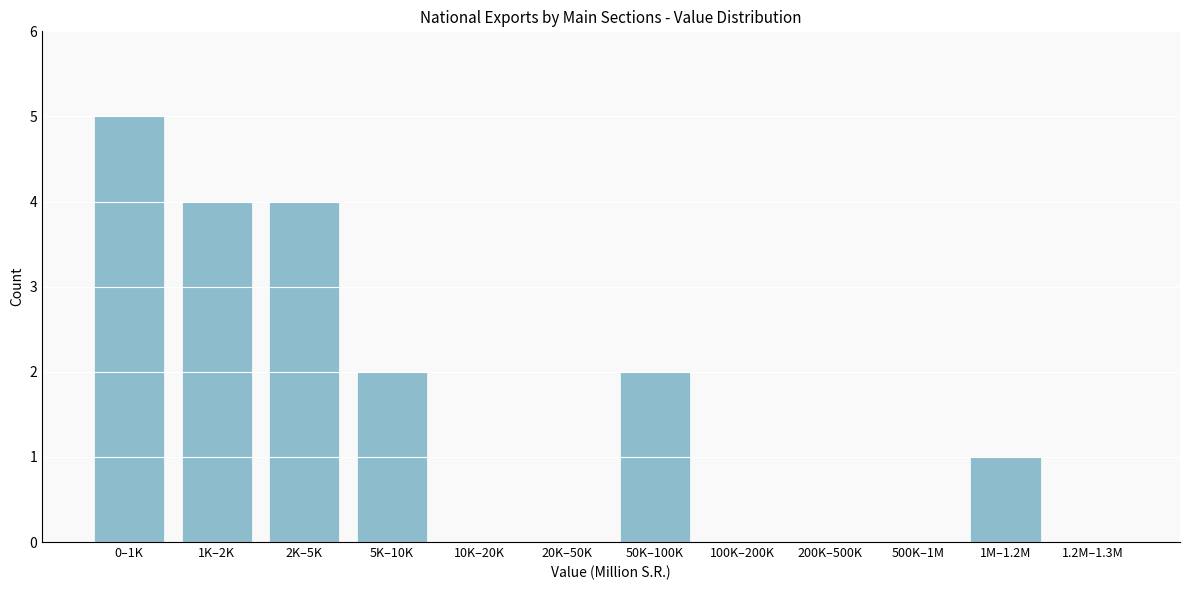

Reading left to right, transcribe all the data shown in this chart.

0–1K=5	1K–2K=4	2K–5K=4	5K–10K=2	10K–20K=0	20K–50K=0	50K–100K=2	100K–200K=0	200K–500K=0	500K–1M=0	1M–1.2M=1	1.2M–1.3M=0